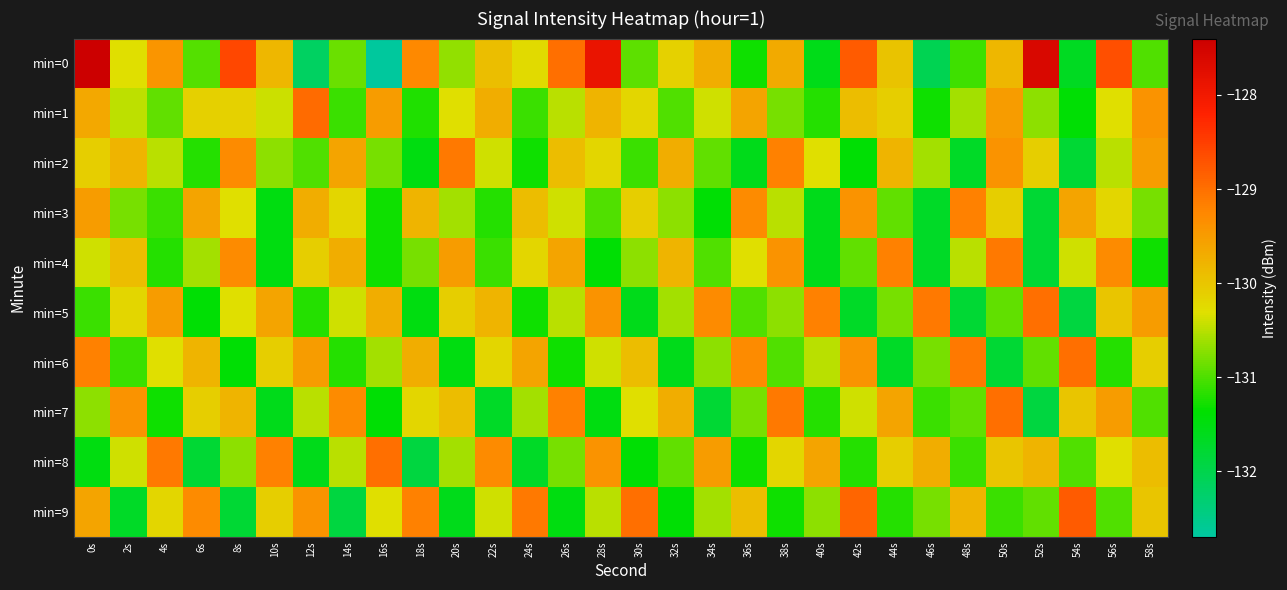

Reading left to right, what are all the values shown in this chart?

min=0: 0s=-127.4	2s=-130.3	4s=-129.4	6s=-131.0	8s=-128.6	10s=-129.8	12s=-132.2	14s=-130.9	16s=-132.7	18s=-129.3	20s=-130.7	22s=-129.9	24s=-130.2	26s=-129.0	28s=-127.9	30s=-130.9	32s=-130.1	34s=-129.7	36s=-131.3	38s=-129.7	40s=-131.6	42s=-128.8	44s=-130.0	46s=-132.1	48s=-131.1	50s=-129.8	52s=-127.6	54s=-131.7	56s=-128.7	58s=-131.0
min=1: 0s=-129.7	2s=-130.5	4s=-130.9	6s=-130.1	8s=-130.1	10s=-130.4	12s=-129.0	14s=-131.1	16s=-129.5	18s=-131.2	20s=-130.3	22s=-129.7	24s=-131.1	26s=-130.5	28s=-129.8	30s=-130.2	32s=-131.0	34s=-130.4	36s=-129.6	38s=-130.8	40s=-131.2	42s=-129.9	44s=-130.1	46s=-131.3	48s=-130.6	50s=-129.5	52s=-130.7	54s=-131.4	56s=-130.3	58s=-129.4
min=2: 0s=-130.1	2s=-129.8	4s=-130.5	6s=-131.2	8s=-129.3	10s=-130.7	12s=-131.0	14s=-129.6	16s=-130.8	18s=-131.5	20s=-129.1	22s=-130.4	24s=-131.3	26s=-129.9	28s=-130.2	30s=-131.1	32s=-129.7	34s=-130.9	36s=-131.6	38s=-129.2	40s=-130.3	42s=-131.4	44s=-129.8	46s=-130.6	48s=-131.7	50s=-129.4	52s=-130.1	54s=-131.8	56s=-130.5	58s=-129.5
min=3: 0s=-129.5	2s=-130.8	4s=-131.1	6s=-129.6	8s=-130.3	10s=-131.5	12s=-129.7	14s=-130.2	16s=-131.3	18s=-129.8	20s=-130.6	22s=-131.2	24s=-129.9	26s=-130.4	28s=-131.0	30s=-130.1	32s=-130.7	34s=-131.4	36s=-129.3	38s=-130.5	40s=-131.6	42s=-129.4	44s=-130.9	46s=-131.7	48s=-129.2	50s=-130.1	52s=-131.8	54s=-129.6	56s=-130.2	58s=-130.8
min=4: 0s=-130.4	2s=-129.9	4s=-131.2	6s=-130.6	8s=-129.3	10s=-131.5	12s=-130.1	14s=-129.7	16s=-131.3	18s=-130.8	20s=-129.5	22s=-131.1	24s=-130.2	26s=-129.6	28s=-131.4	30s=-130.7	32s=-129.8	34s=-131.0	36s=-130.3	38s=-129.4	40s=-131.6	42s=-130.9	44s=-129.2	46s=-131.7	48s=-130.5	50s=-129.1	52s=-131.8	54s=-130.4	56s=-129.3	58s=-131.3
min=5: 0s=-131.1	2s=-130.2	4s=-129.5	6s=-131.4	8s=-130.3	10s=-129.6	12s=-131.2	14s=-130.4	16s=-129.7	18s=-131.5	20s=-130.1	22s=-129.8	24s=-131.3	26s=-130.5	28s=-129.4	30s=-131.6	32s=-130.6	34s=-129.3	36s=-131.0	38s=-130.7	40s=-129.2	42s=-131.7	44s=-130.8	46s=-129.1	48s=-131.8	50s=-130.9	52s=-129.0	54s=-131.9	56s=-130.0	58s=-129.5
min=6: 0s=-129.2	2s=-131.1	4s=-130.3	6s=-129.8	8s=-131.4	10s=-130.1	12s=-129.5	14s=-131.2	16s=-130.6	18s=-129.7	20s=-131.5	22s=-130.2	24s=-129.6	26s=-131.3	28s=-130.4	30s=-129.9	32s=-131.6	34s=-130.7	36s=-129.3	38s=-131.0	40s=-130.5	42s=-129.4	44s=-131.7	46s=-130.8	48s=-129.1	50s=-131.8	52s=-130.9	54s=-129.0	56s=-131.2	58s=-130.1
min=7: 0s=-130.7	2s=-129.4	4s=-131.3	6s=-130.1	8s=-129.8	10s=-131.6	12s=-130.5	14s=-129.3	16s=-131.4	18s=-130.2	20s=-129.9	22s=-131.7	24s=-130.6	26s=-129.2	28s=-131.5	30s=-130.3	32s=-129.7	34s=-131.8	36s=-130.8	38s=-129.1	40s=-131.2	42s=-130.4	44s=-129.6	46s=-131.1	48s=-130.9	50s=-129.0	52s=-131.9	54s=-130.0	56s=-129.5	58s=-131.0
min=8: 0s=-131.5	2s=-130.4	4s=-129.1	6s=-131.8	8s=-130.7	10s=-129.2	12s=-131.6	14s=-130.5	16s=-129.0	18s=-131.9	20s=-130.6	22s=-129.3	24s=-131.7	26s=-130.8	28s=-129.4	30s=-131.4	32s=-130.9	34s=-129.5	36s=-131.3	38s=-130.2	40s=-129.6	42s=-131.2	44s=-130.1	46s=-129.7	48s=-131.1	50s=-130.0	52s=-129.8	54s=-131.0	56s=-130.3	58s=-129.9
min=9: 0s=-129.6	2s=-131.7	4s=-130.2	6s=-129.3	8s=-131.8	10s=-130.1	12s=-129.4	14s=-131.9	16s=-130.3	18s=-129.2	20s=-131.6	22s=-130.4	24s=-129.1	26s=-131.5	28s=-130.5	30s=-129.0	32s=-131.4	34s=-130.6	36s=-129.9	38s=-131.3	40s=-130.7	42s=-128.9	44s=-131.2	46s=-130.8	48s=-129.8	50s=-131.1	52s=-130.9	54s=-128.8	56s=-131.0	58s=-130.0